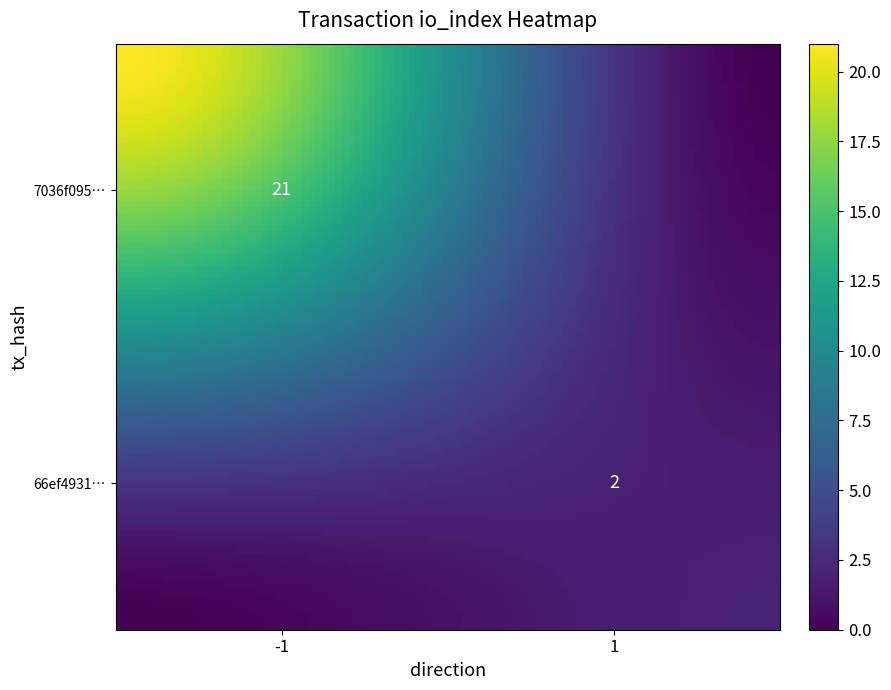

What is the highest value of the 7036f095059937a1fb71708ae780847117cd4b8 series?

21